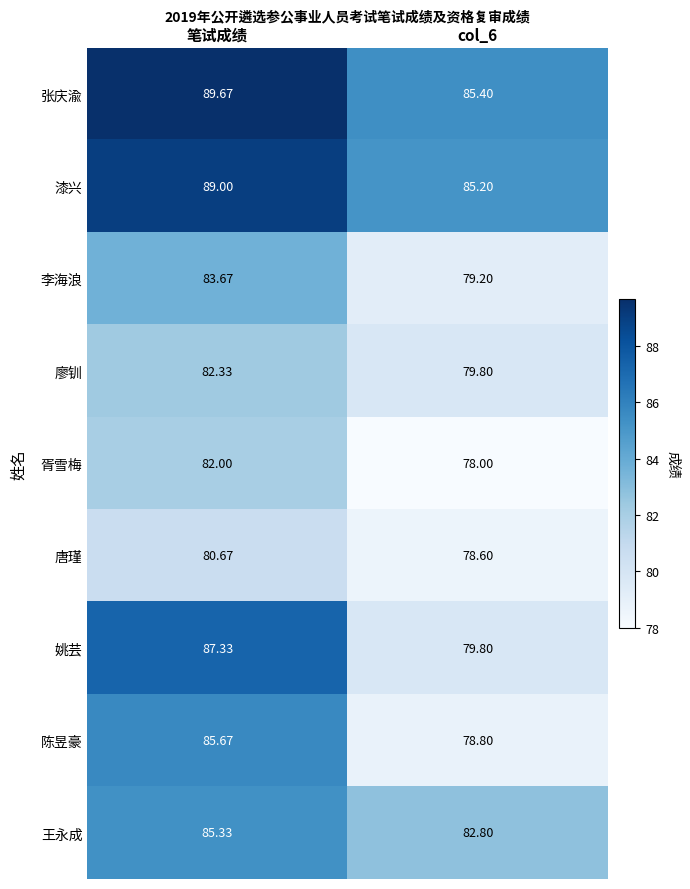

At which label does 张庆渝 reach its peak?

笔试成绩